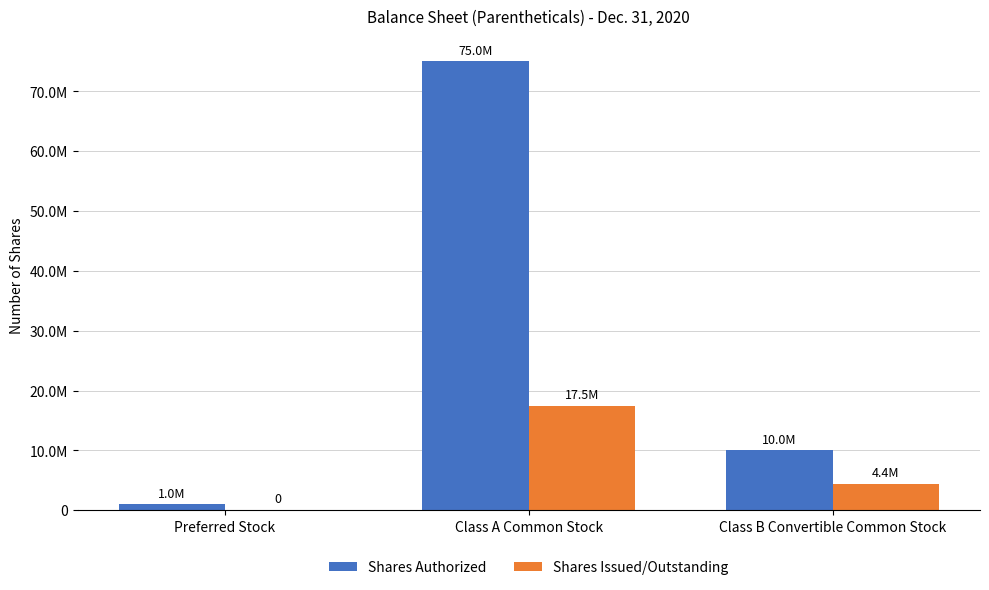

Are the bars grouped side by side (vs. stacked)?

Yes